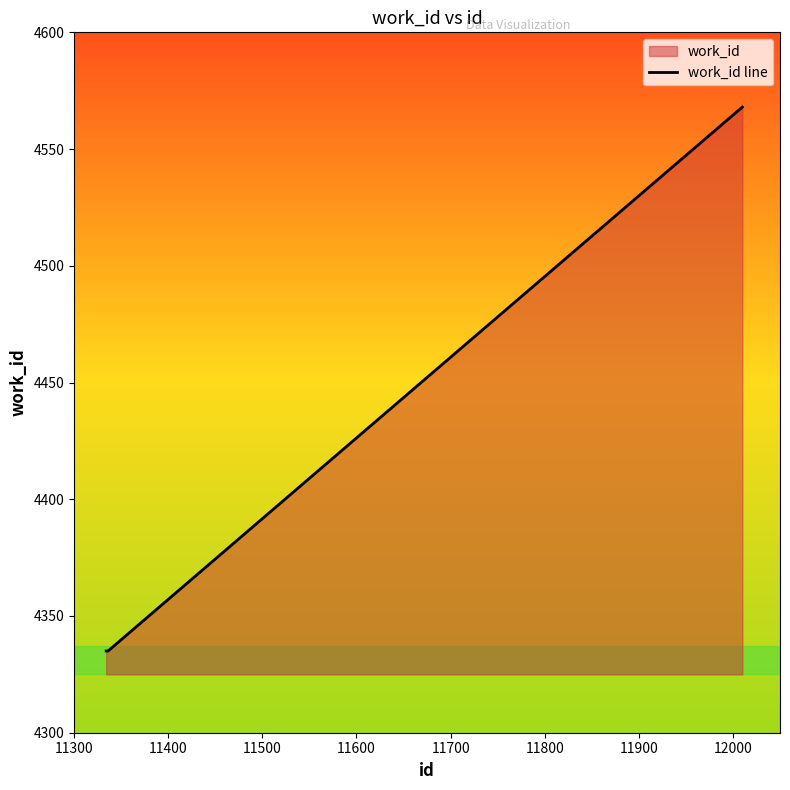

Reading right to left, list all the values displayed in this chart.

4568	4335	4335